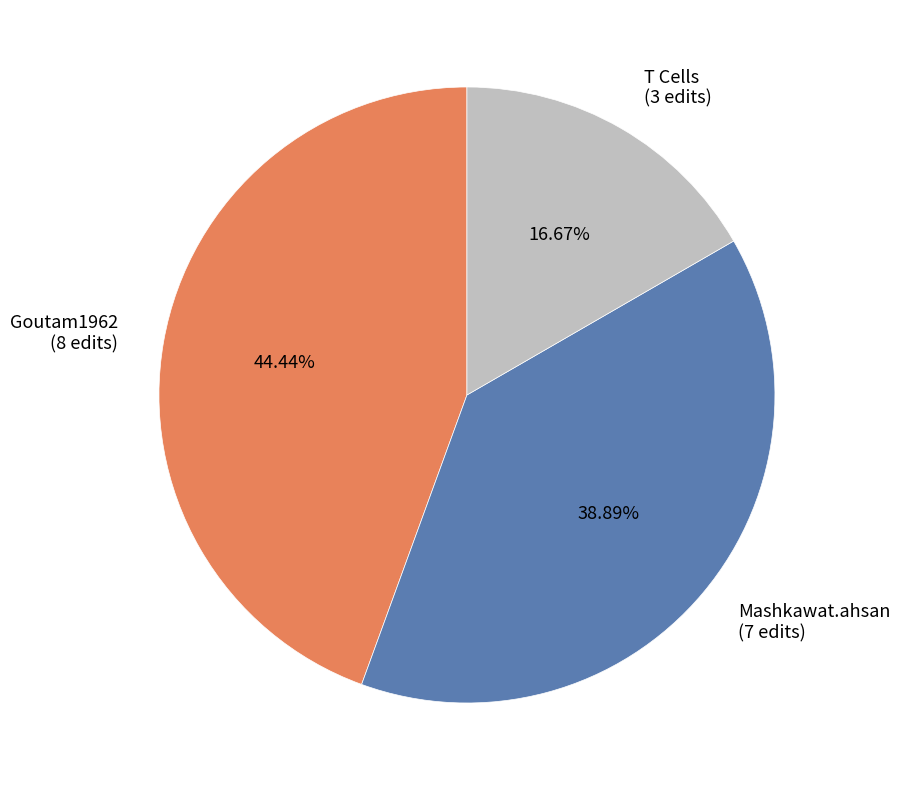

How many slices are in this pie chart?

3